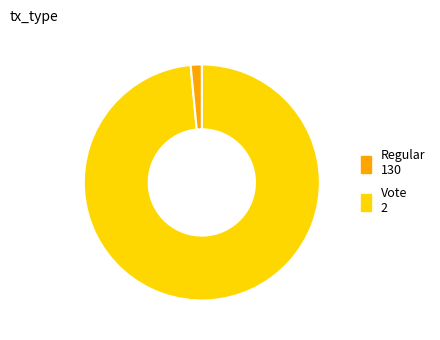

Combined, do Vote and Regular account for over 50%?

Yes